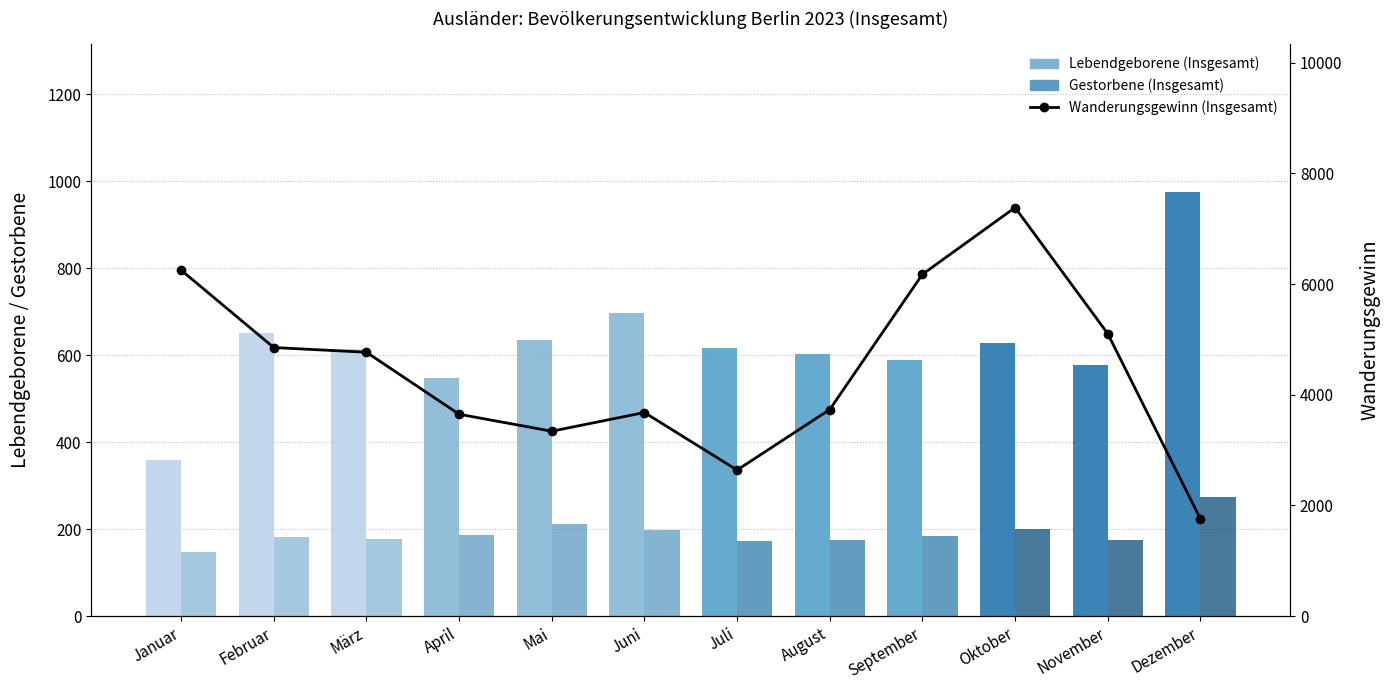

What position from the right is Januar?

12